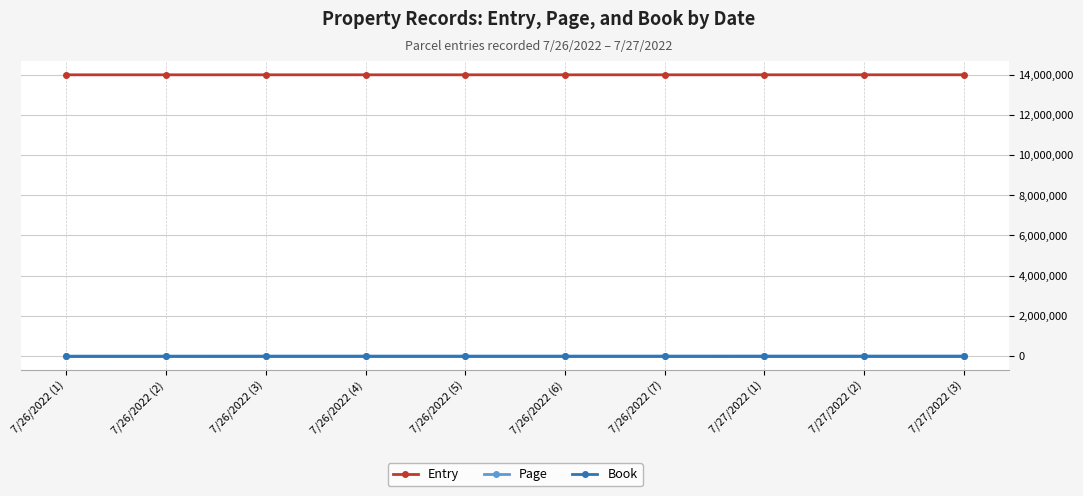

What is the average value of the Book series?

11359